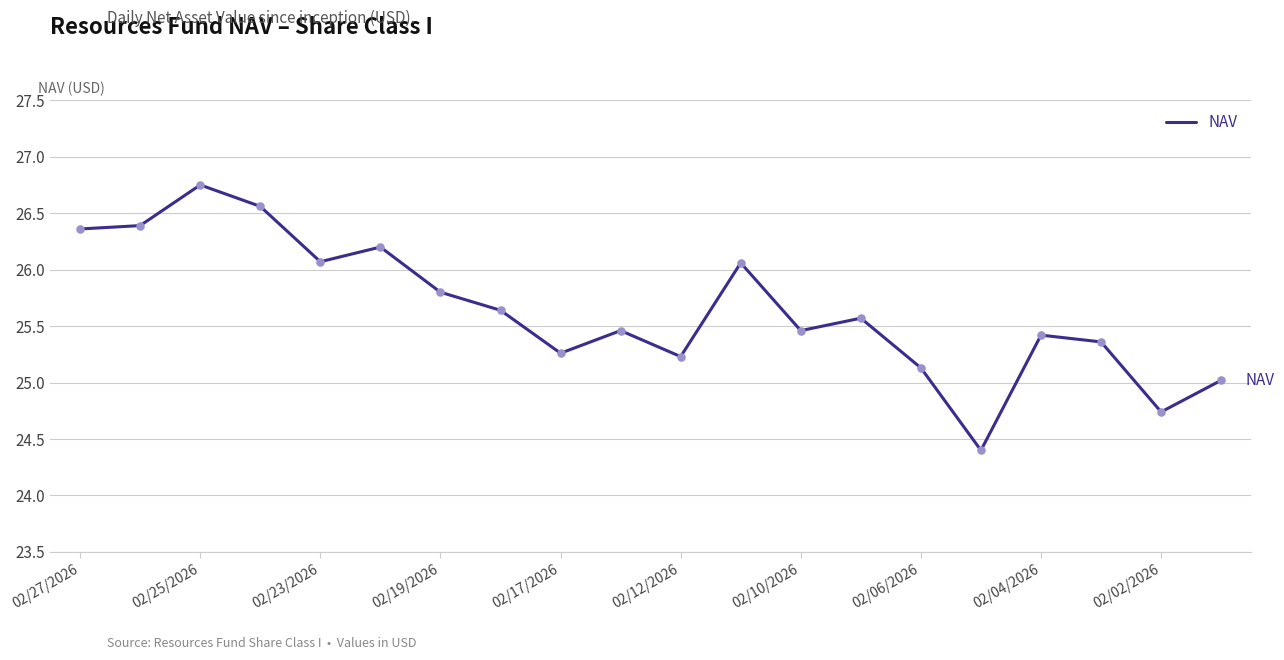

What is the minimum value shown in the chart?

24.4